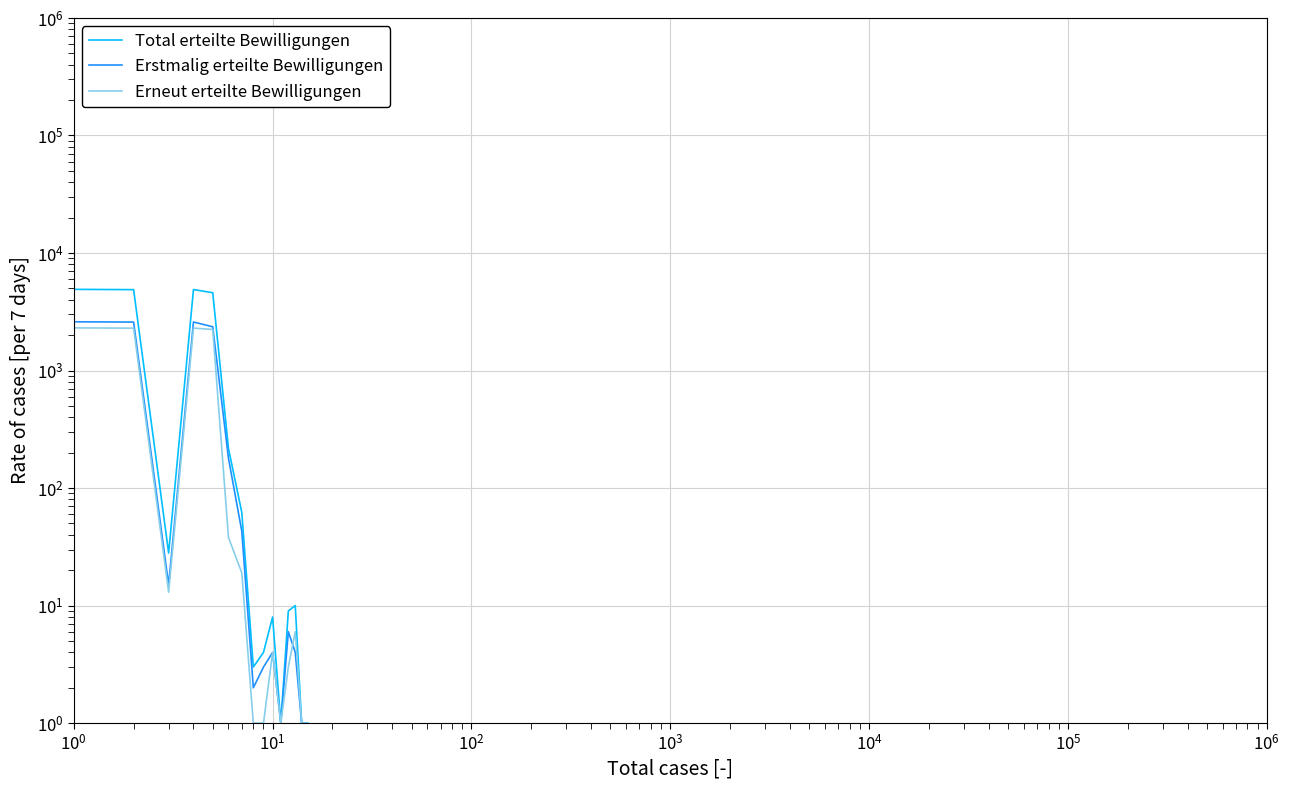

The value of Erstmalig erteilte Bewilligungen at $\mathdefault{10^{3}}$ is 857. True or false?

False